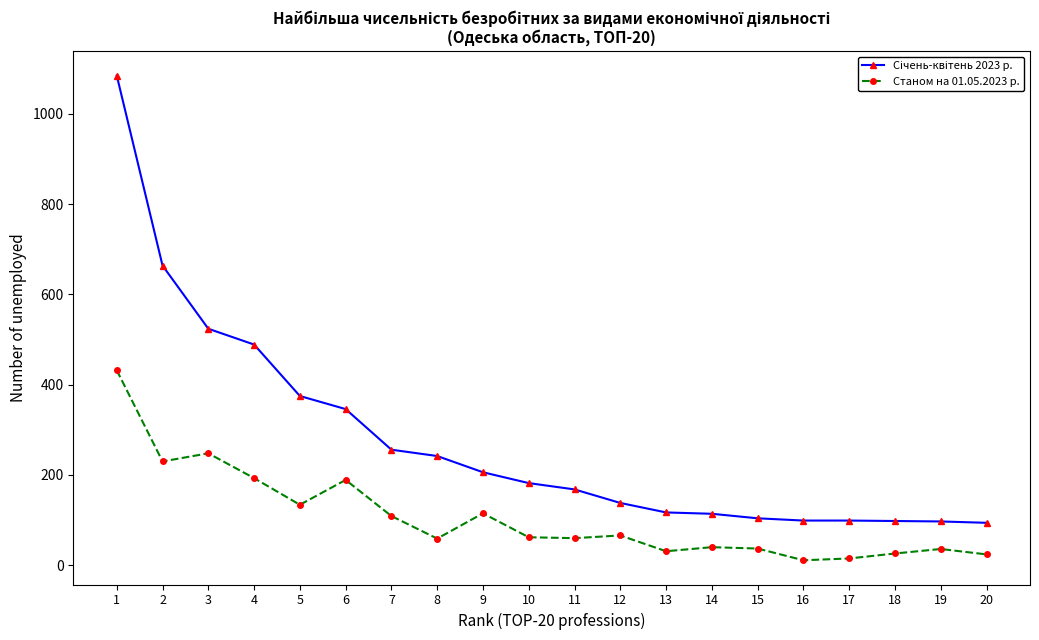

What is the greatest value displayed?

1085